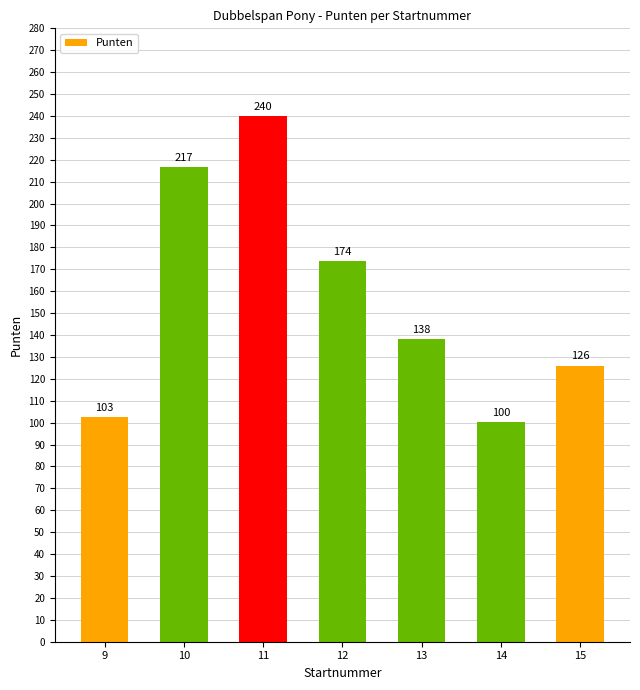

Read the value at 14.

100.2